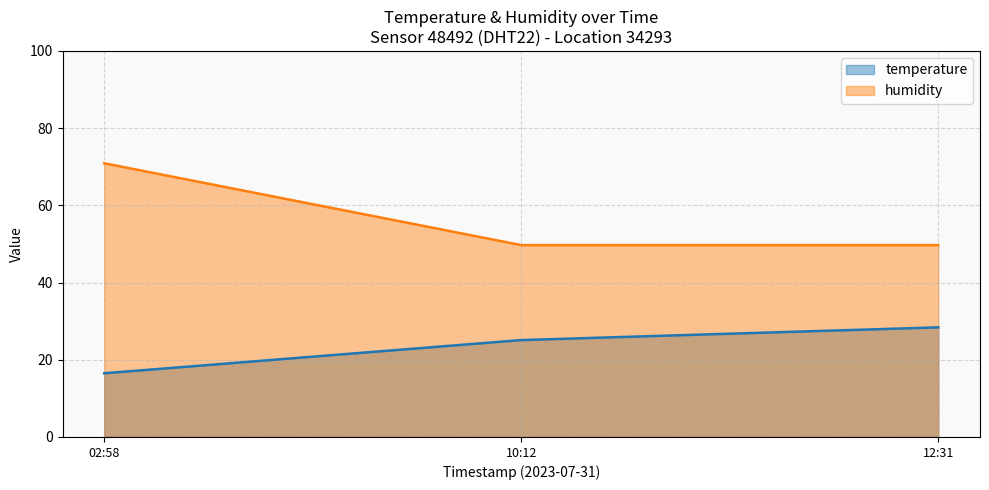

What is the maximum value shown in the chart?

70.9